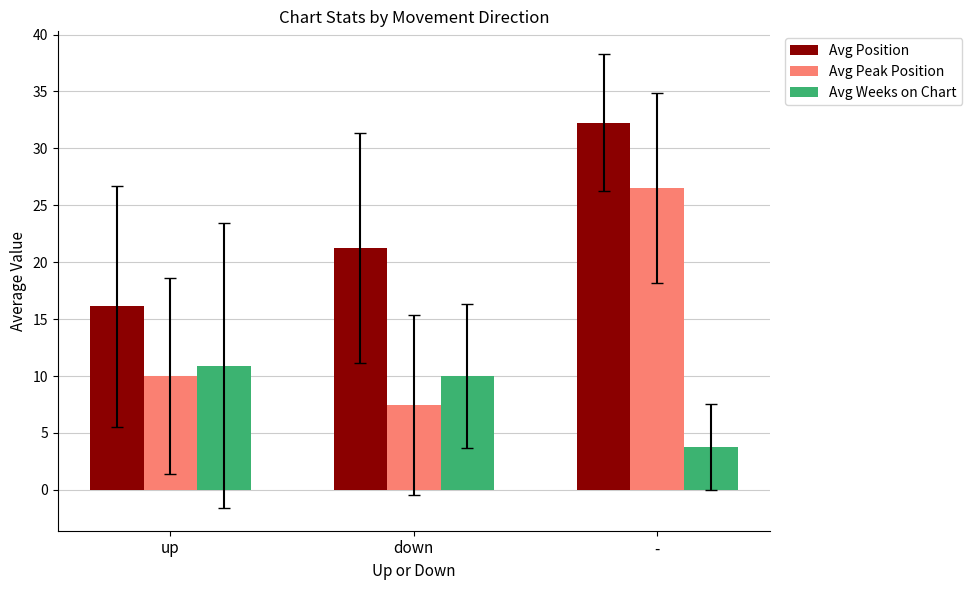

What is the difference between the Avg Peak Position values at up and down?

2.6